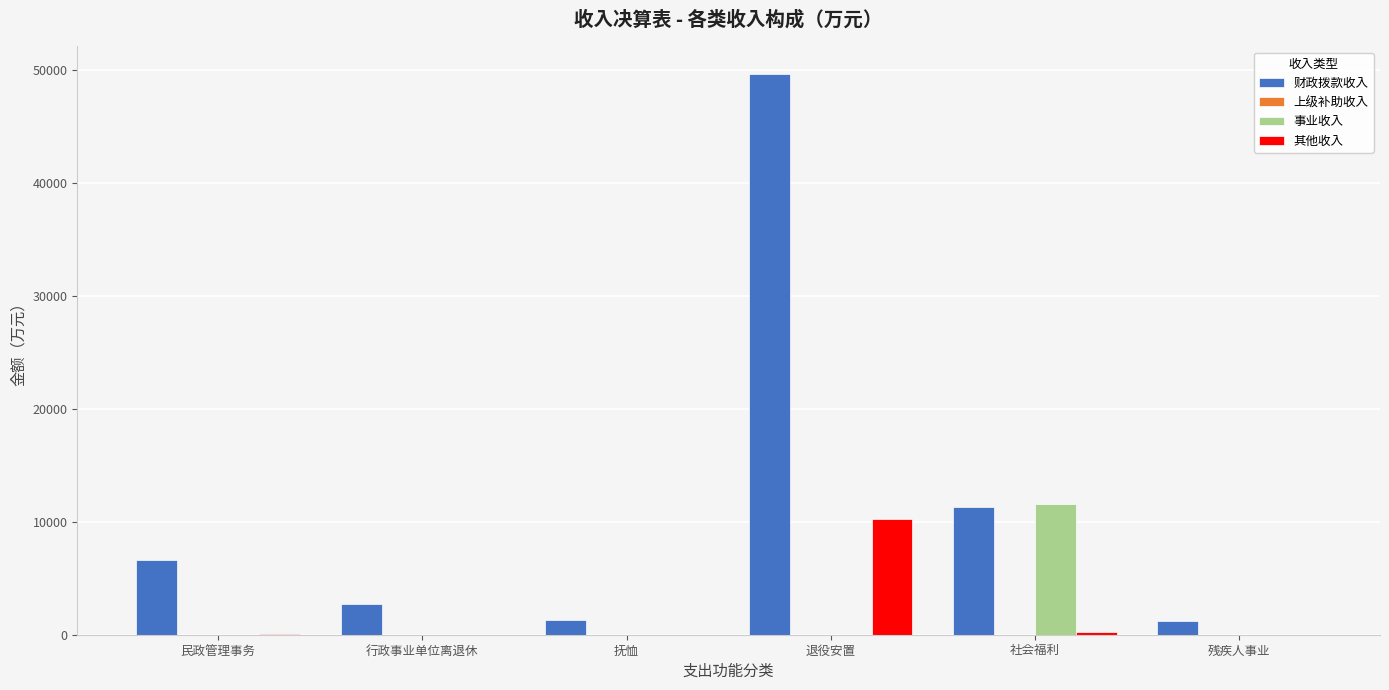

True or false: 财政拨款收入 has a value of 49619.5 at 退役安置.

True